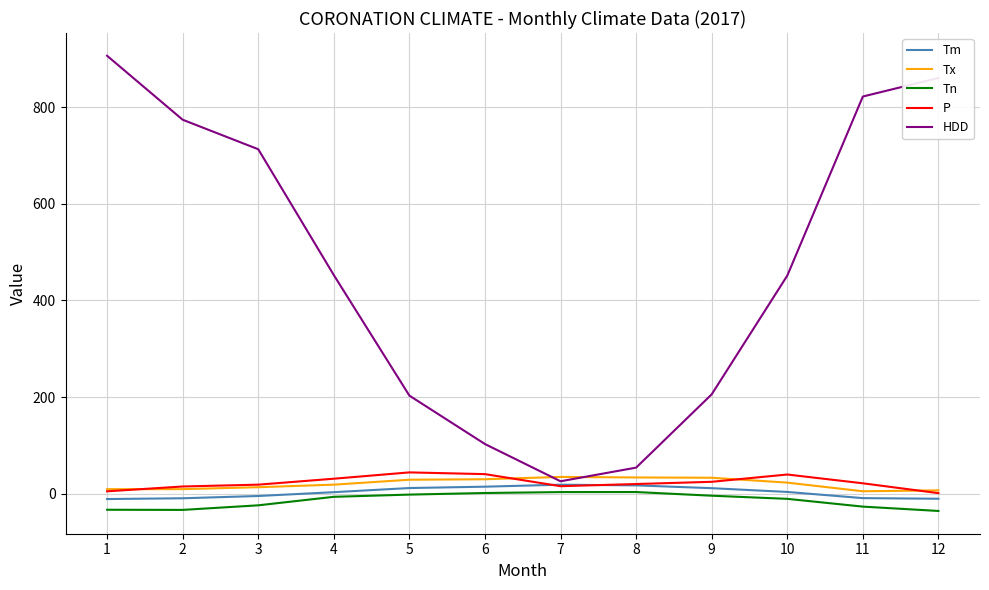

Which series has the largest range (max minus min)?

HDD